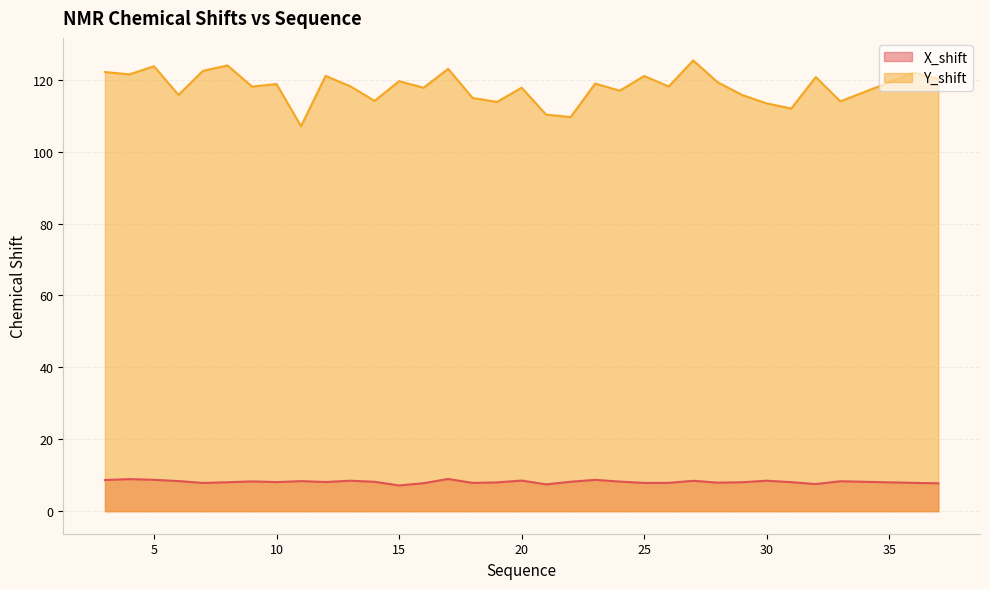

Which series has the largest range (max minus min)?

Y_shift